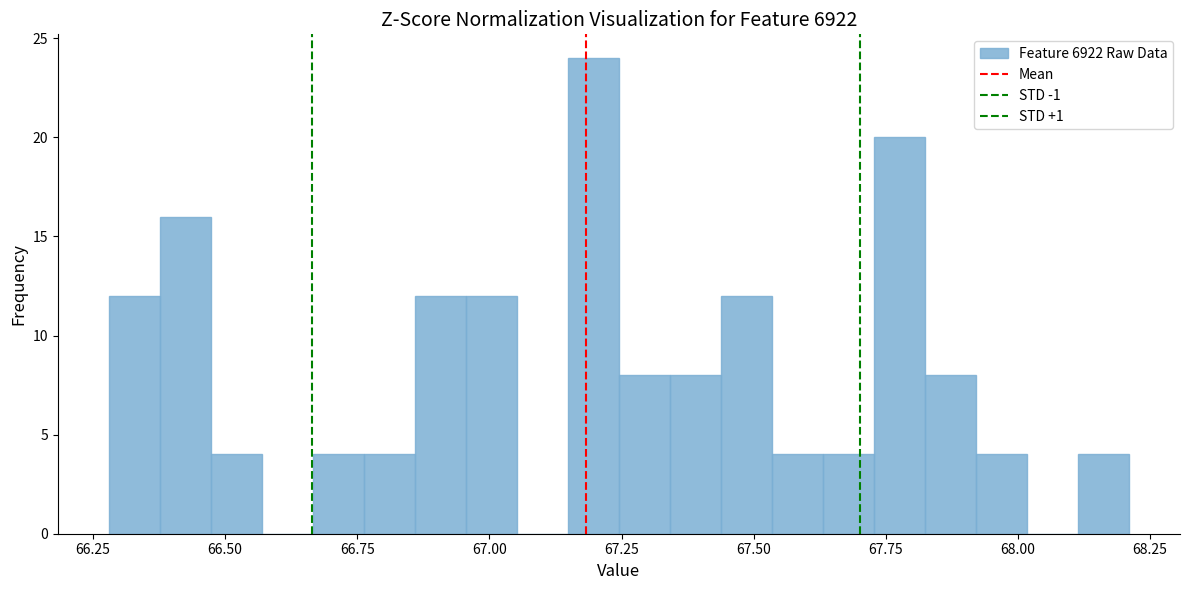

Read against the x-axis, roughly where is the centre of the tallest bar?

67.20